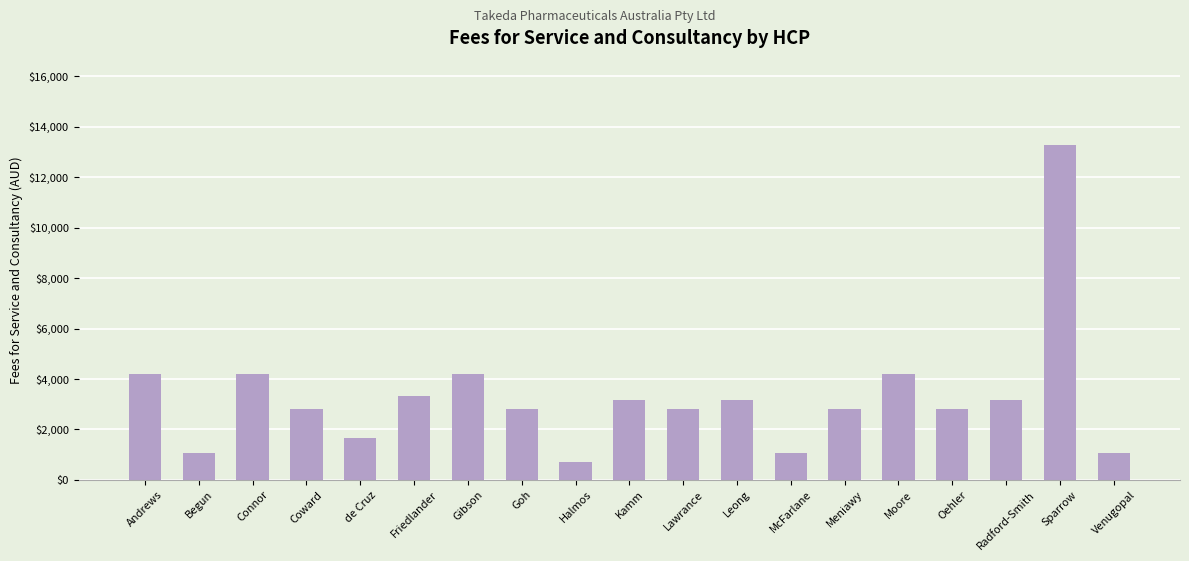

Reading left to right, list all the values displayed in this chart.

Andrews=4200.0	Begun=1050.0	Connor=4200.0	Coward=2800.0	de Cruz=1662.5	Friedlander=3325.0	Gibson=4200.0	Goh=2800.0	Halmos=712.5	Kamm=3150.0	Lawrance=2800.0	Leong=3150.0	McFarlane=1050.0	Meniawy=2800.0	Moore=4200.0	Oehler=2800.0	Radford-Smith=3150.0	Sparrow=13300.0	Venugopal=1050.0